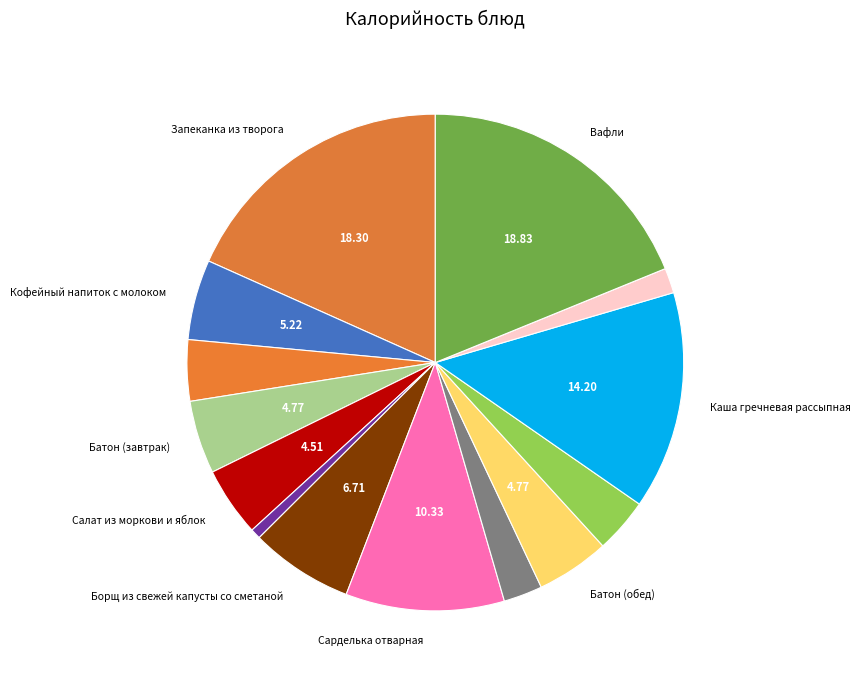

How many slices are in this pie chart?

14